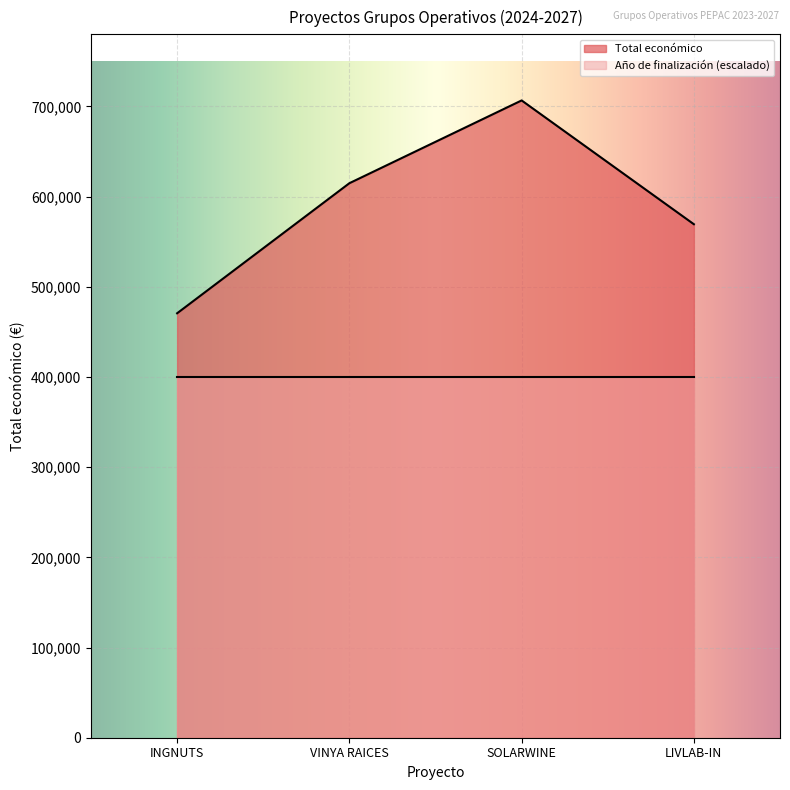

What is the difference between the maximum and minimum values?

236022